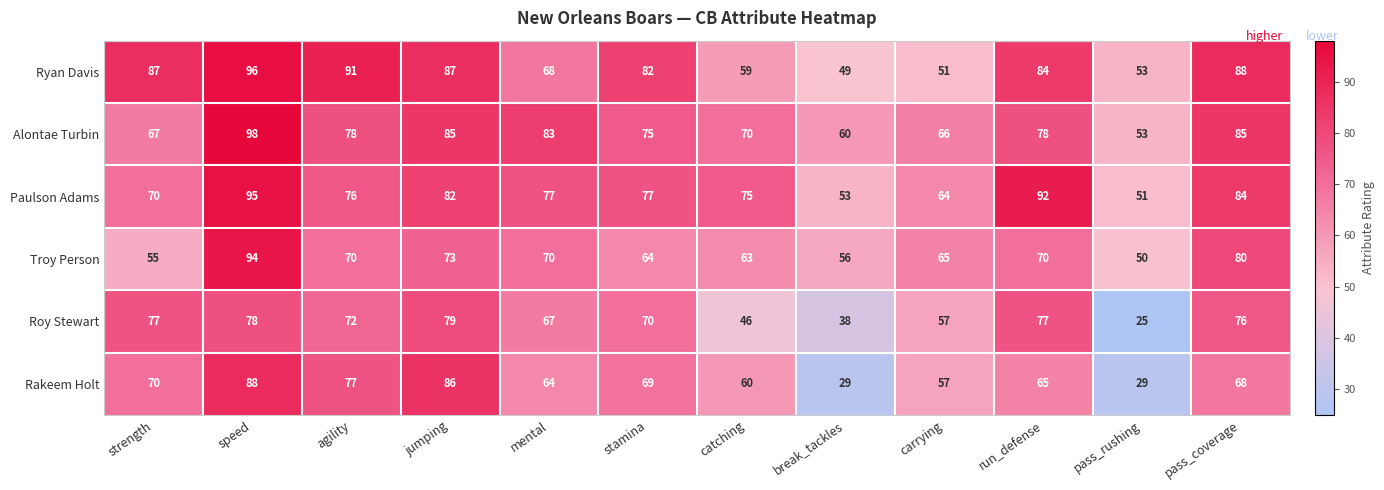

What is the smallest value displayed?

25